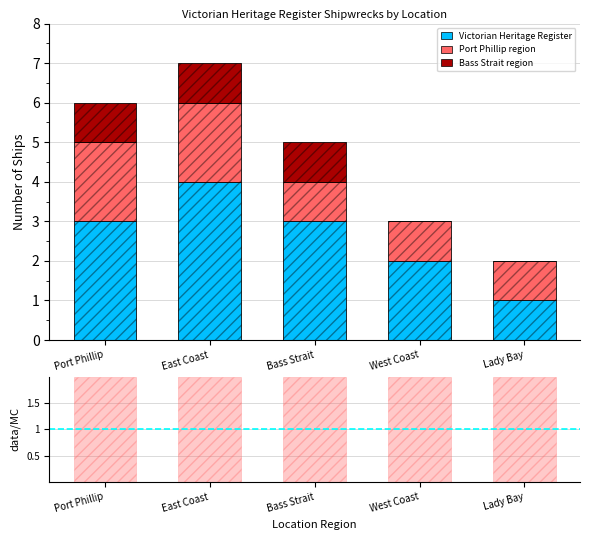

What is the approximate value of Victorian Heritage Register at East Coast?

4